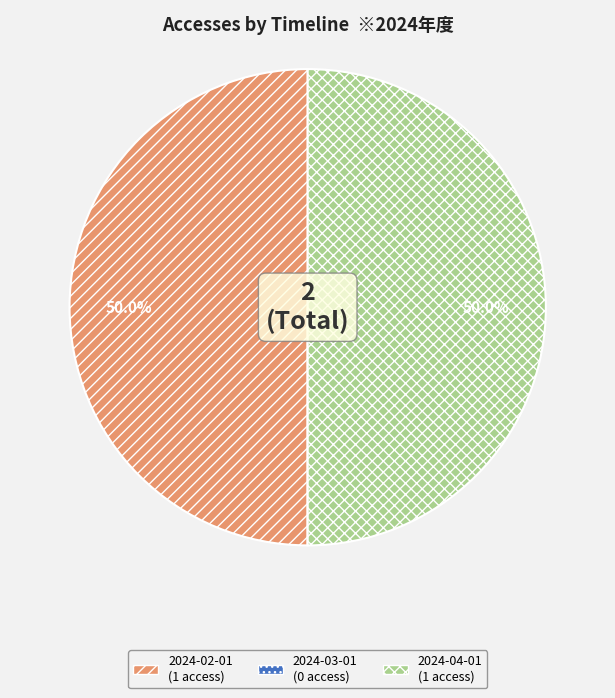

To the nearest percent, what is the difference between the largest and smallest slice percentages?

50%